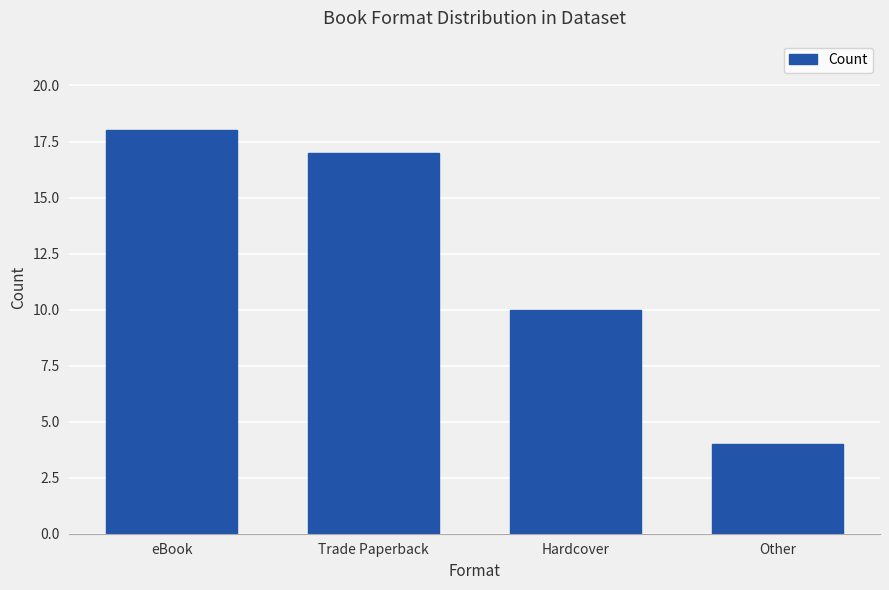

What is the greatest value displayed?

18